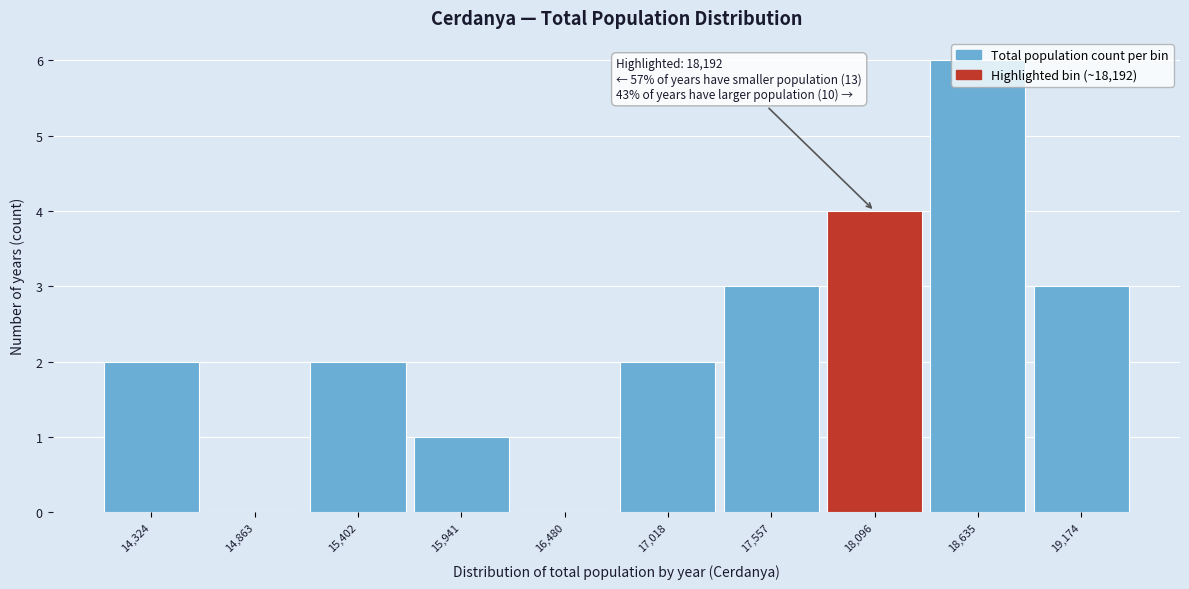

Which range on the x-axis has the tallest bar?

18400 to 18900